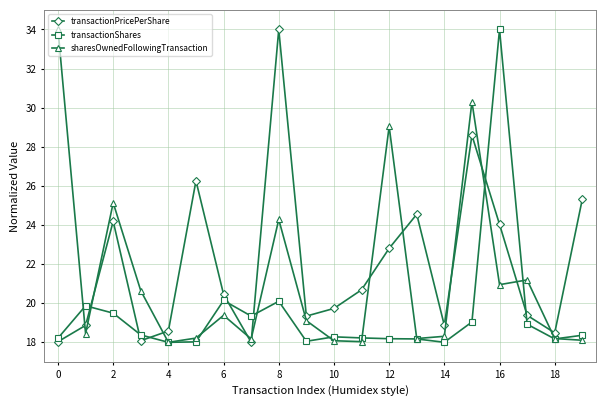

What is the value of the transactionShares point at the 4th from the left?

18.4